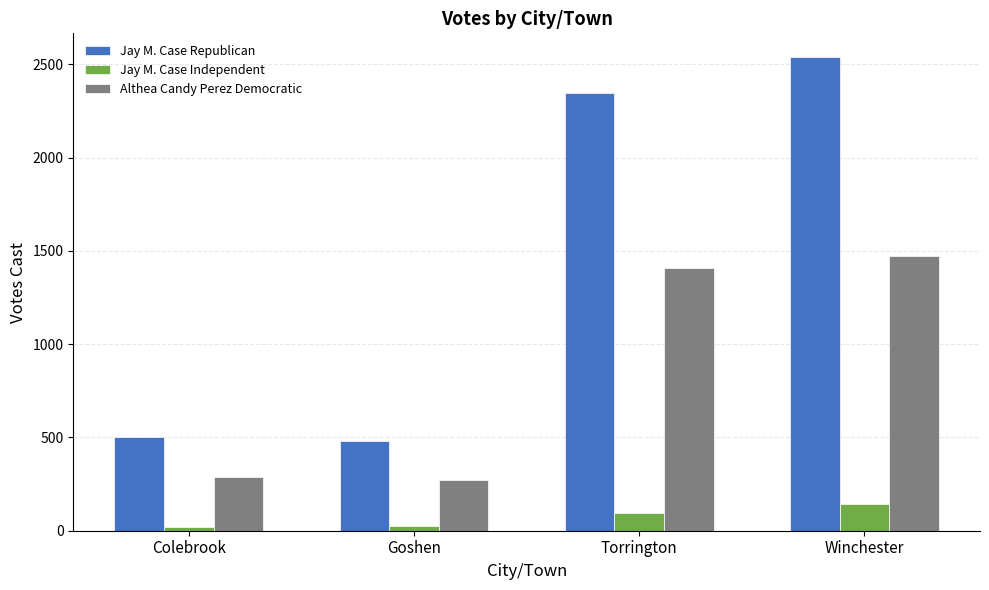

Read the Jay M. Case Republican value at Torrington.

2345